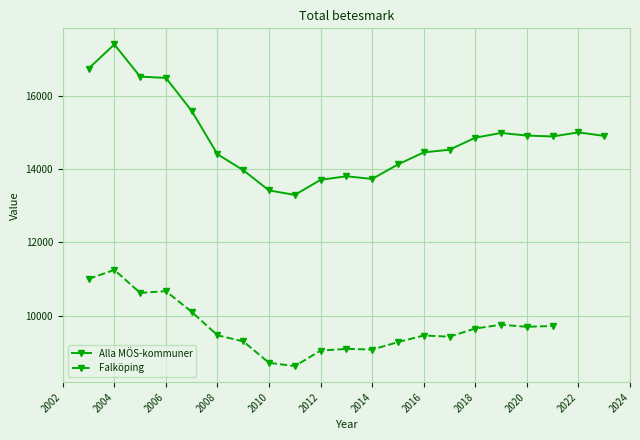

What is the maximum value for Alla MÖS-kommuner?

17394